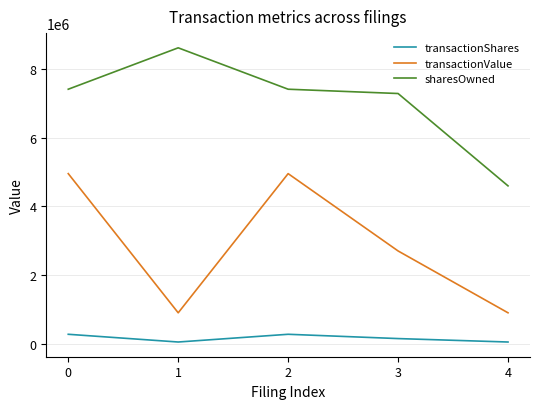

What is the sum of the transactionShares values at 1 and 0?

325000